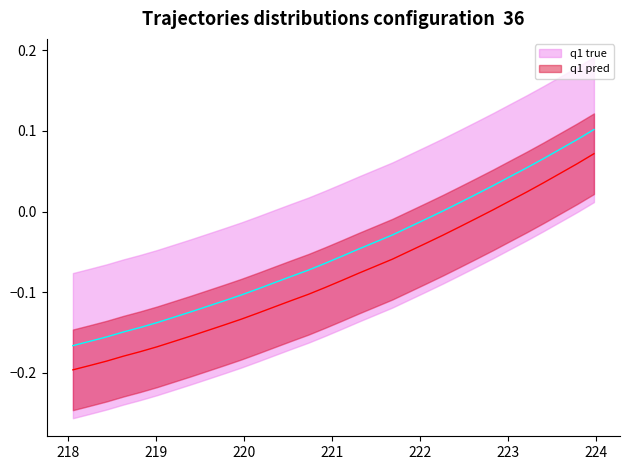

The value of y at 18 is -0.0. True or false?

False